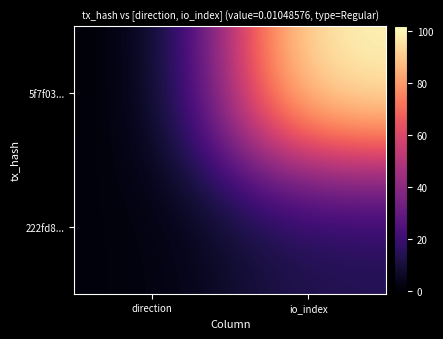

Rank the series at io_index from highest to lowest value.

5f7f03..., 222fd8...